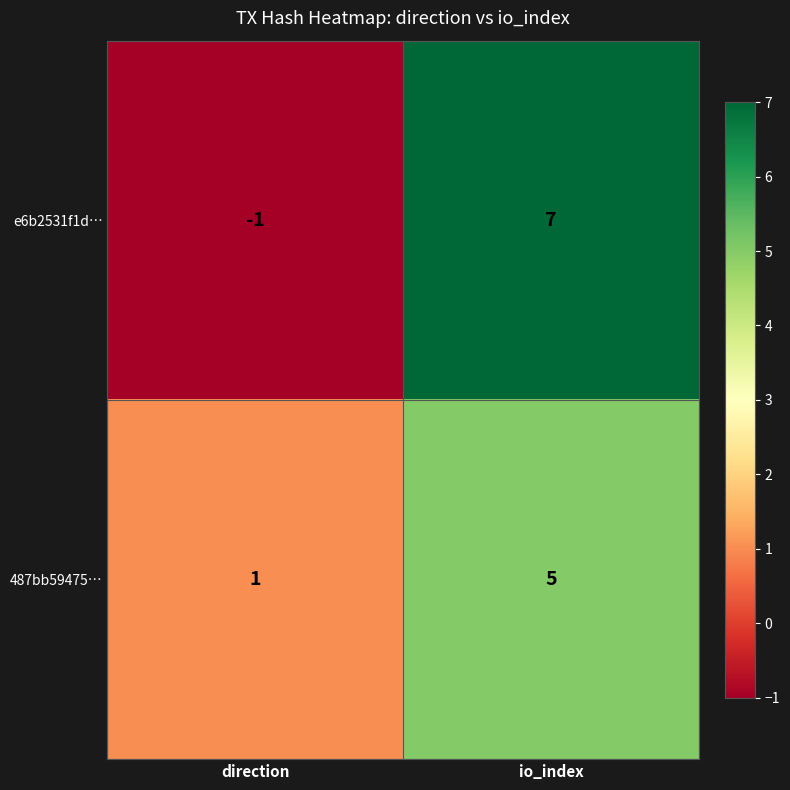

What value does the 487bb59475… series have at io_index?

5